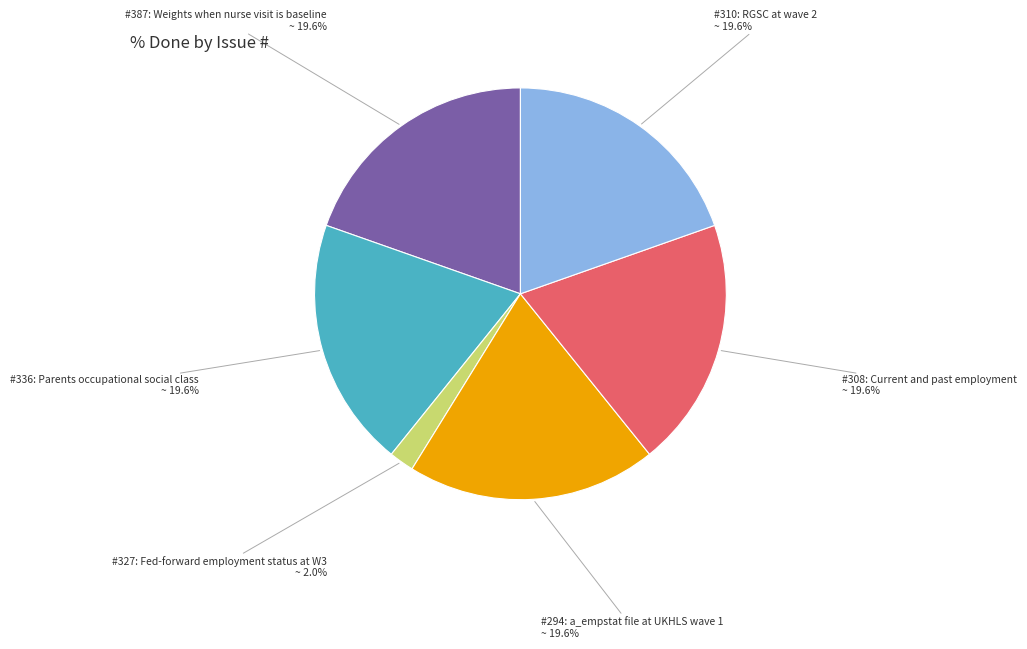

How many segments does this pie chart have?

6